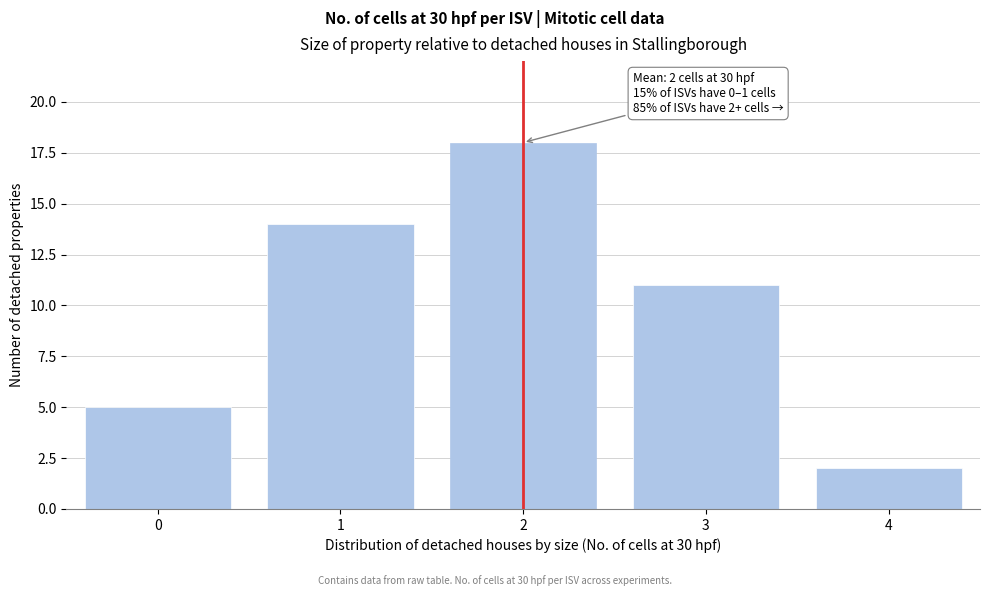

Reading right to left, what are all the values shown in this chart?

2	11	18	14	5